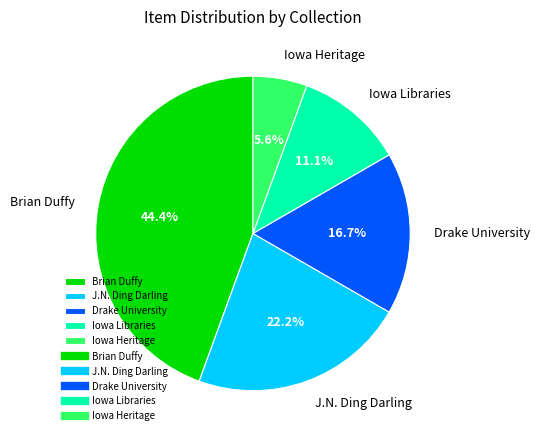

Approximately how many times larger is the value at Iowa Heritage compared to Drake University?

0.3